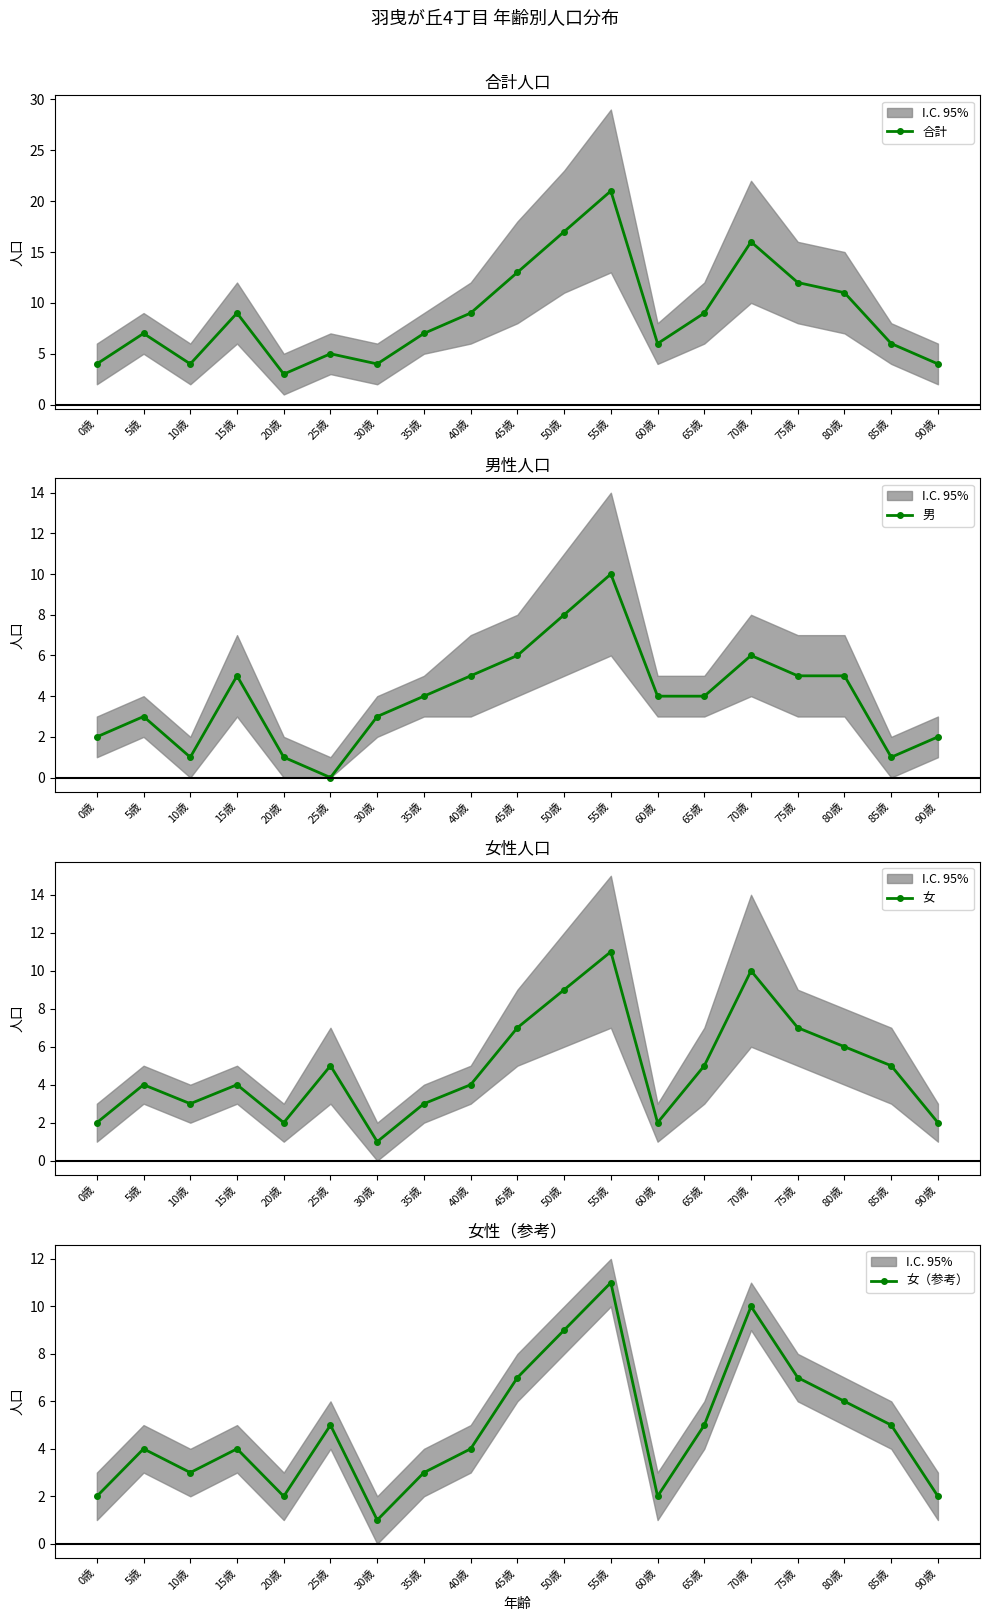

The value of 合計 at 50歳 is 7. True or false?

False